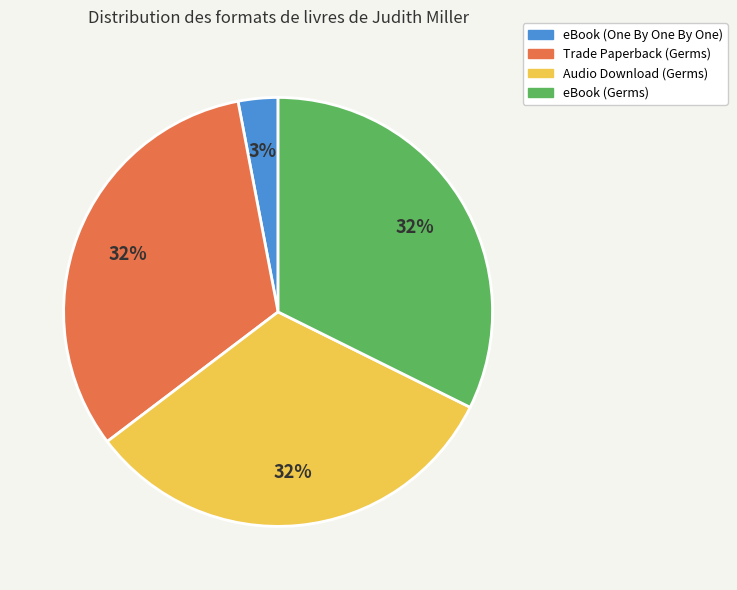

Do eBook (Germs) and eBook (One By One By One) together represent more than half of the pie?

No